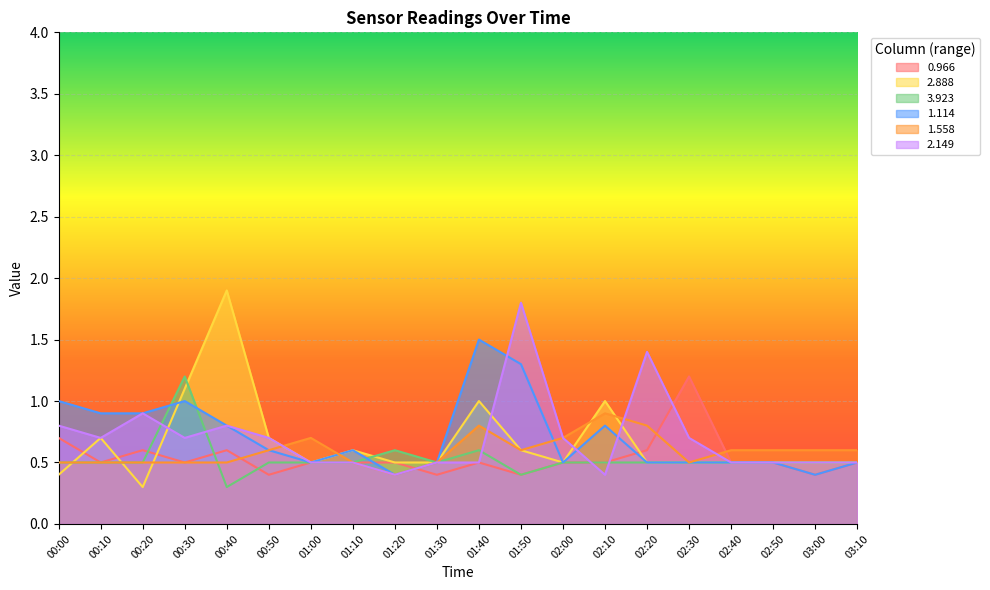

What is the minimum value shown in the chart?

0.3